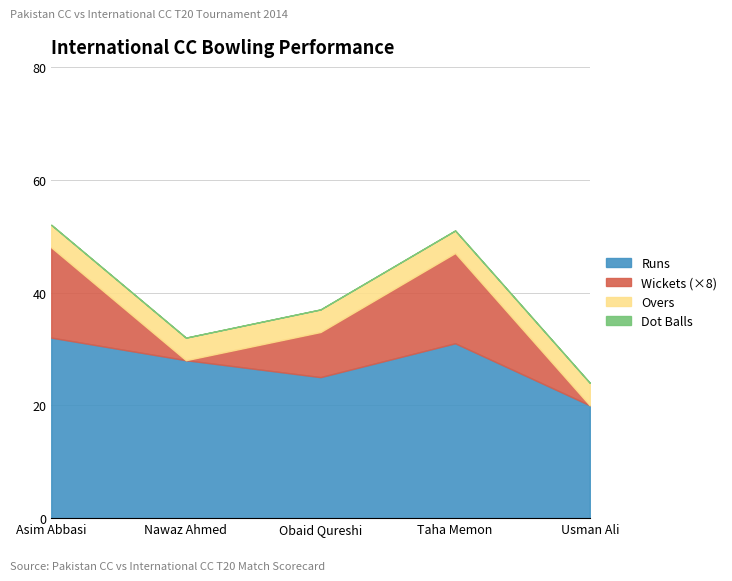

Is the value of Runs at Nawaz Ahmed greater than the value of Dot Balls at Taha Memon?

Yes